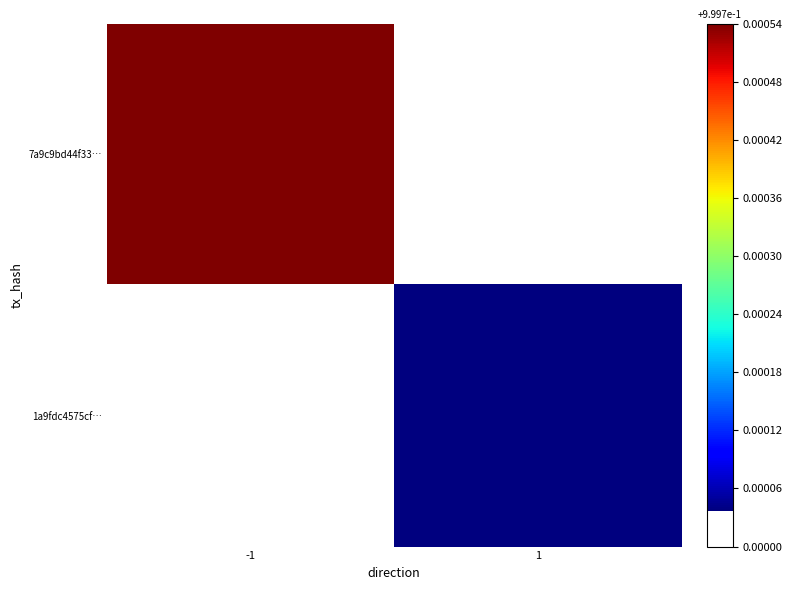

What is the spread (max minus min) of values at 1?

9